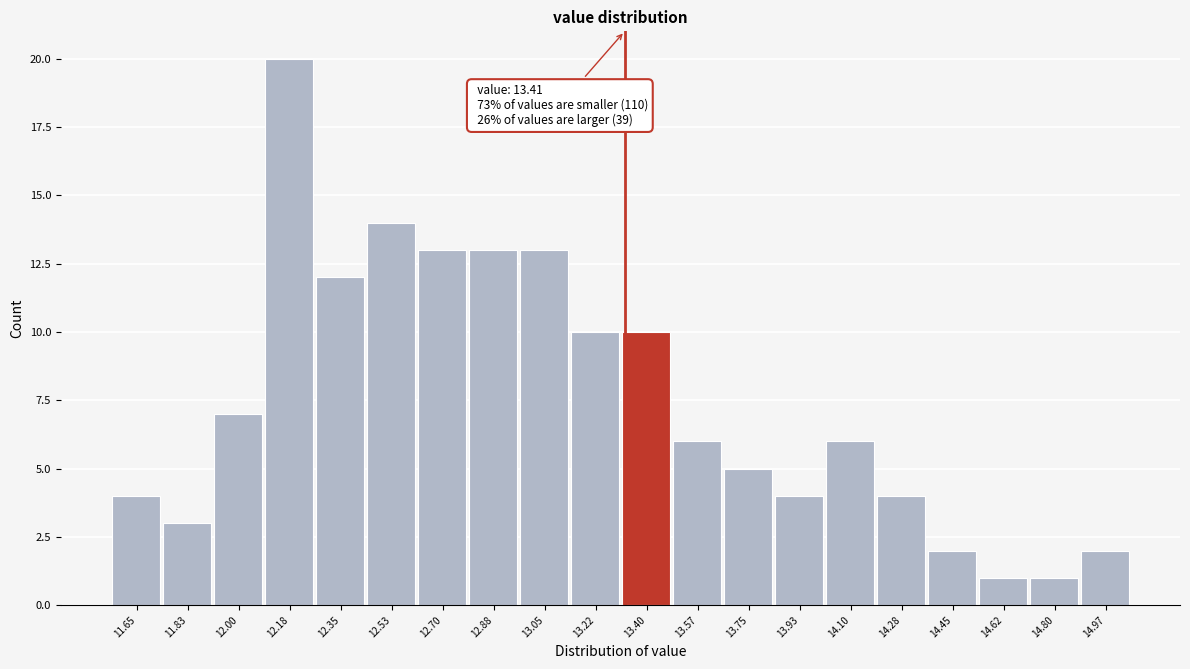

Reading right to left, transcribe all the data shown in this chart.

2	1	1	2	4	6	4	5	6	10	10	13	13	13	14	12	20	7	3	4